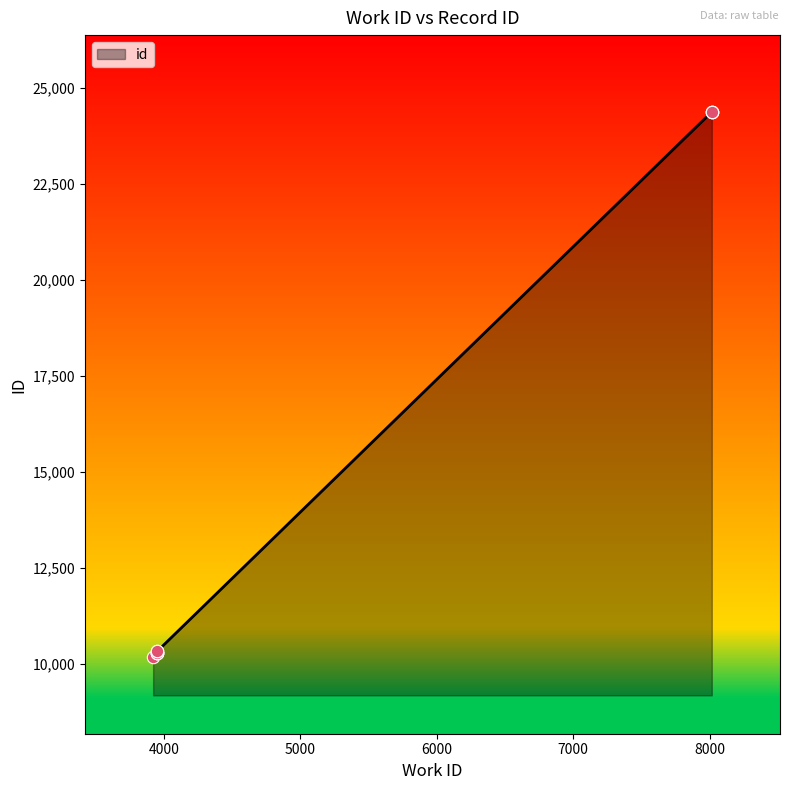

Approximately how many times larger is the value at 8015 compared to 3953?

2.4